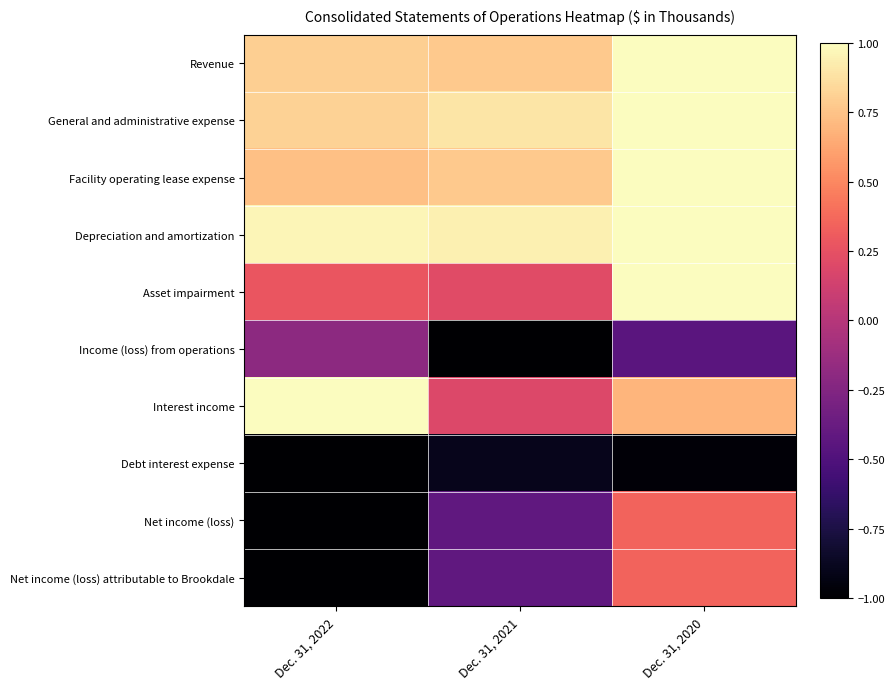

At which category is the sum across all series the highest?

Dec. 31, 2020